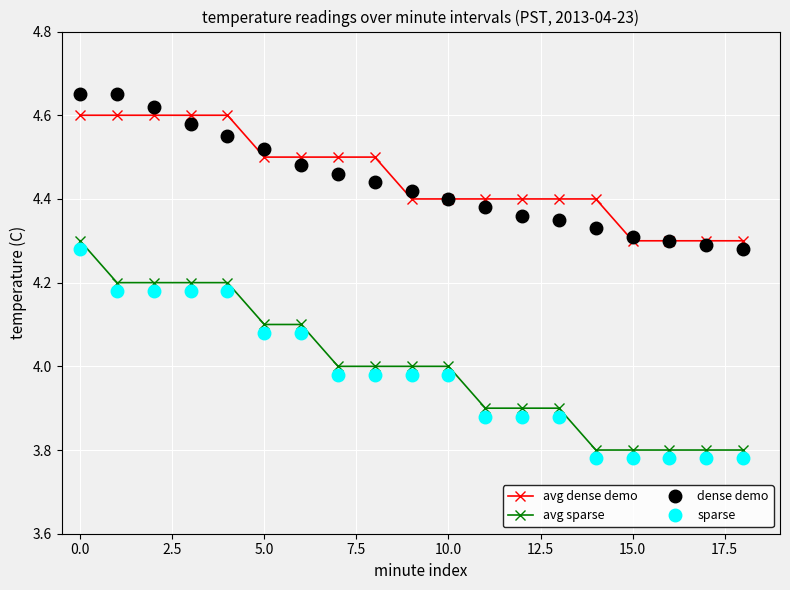

At how many categories does at least one series exceed 3?

19